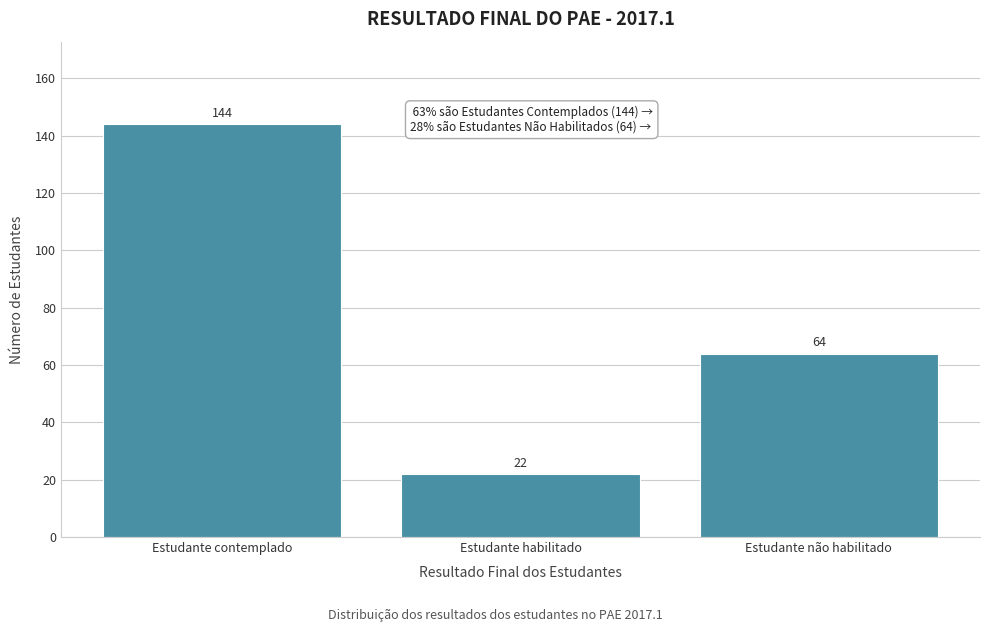

Reading left to right, what are all the values shown in this chart?

Estudante contemplado=144	Estudante habilitado=22	Estudante não habilitado=64